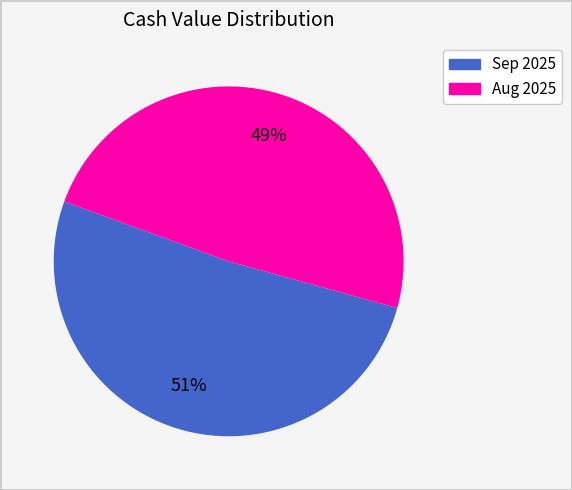

Is there any slice that represents more than half of the pie?

Yes